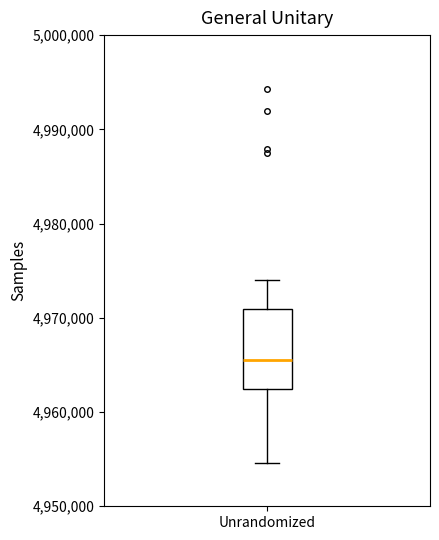

Transcribe this box plot: give where the median line is, the range the box spans, and where the two whiskers end, as read against the y-axis. The values are not printed on the chart, so give them approximately, as read against the axis.

median 4965000, box 4962000 to 4971000, whiskers 4955000 to 4974000